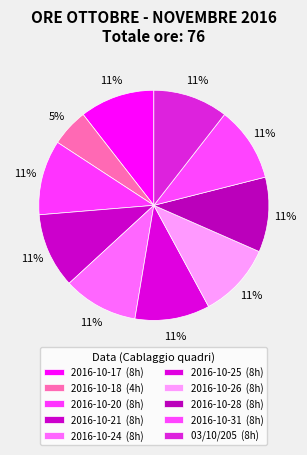

Does 2016-10-31 represent more than half of the total?

No